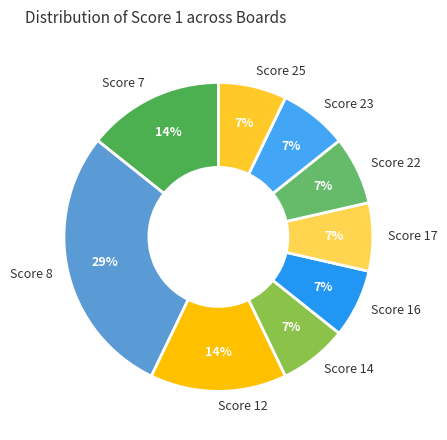

Is there a majority slice in this chart?

No